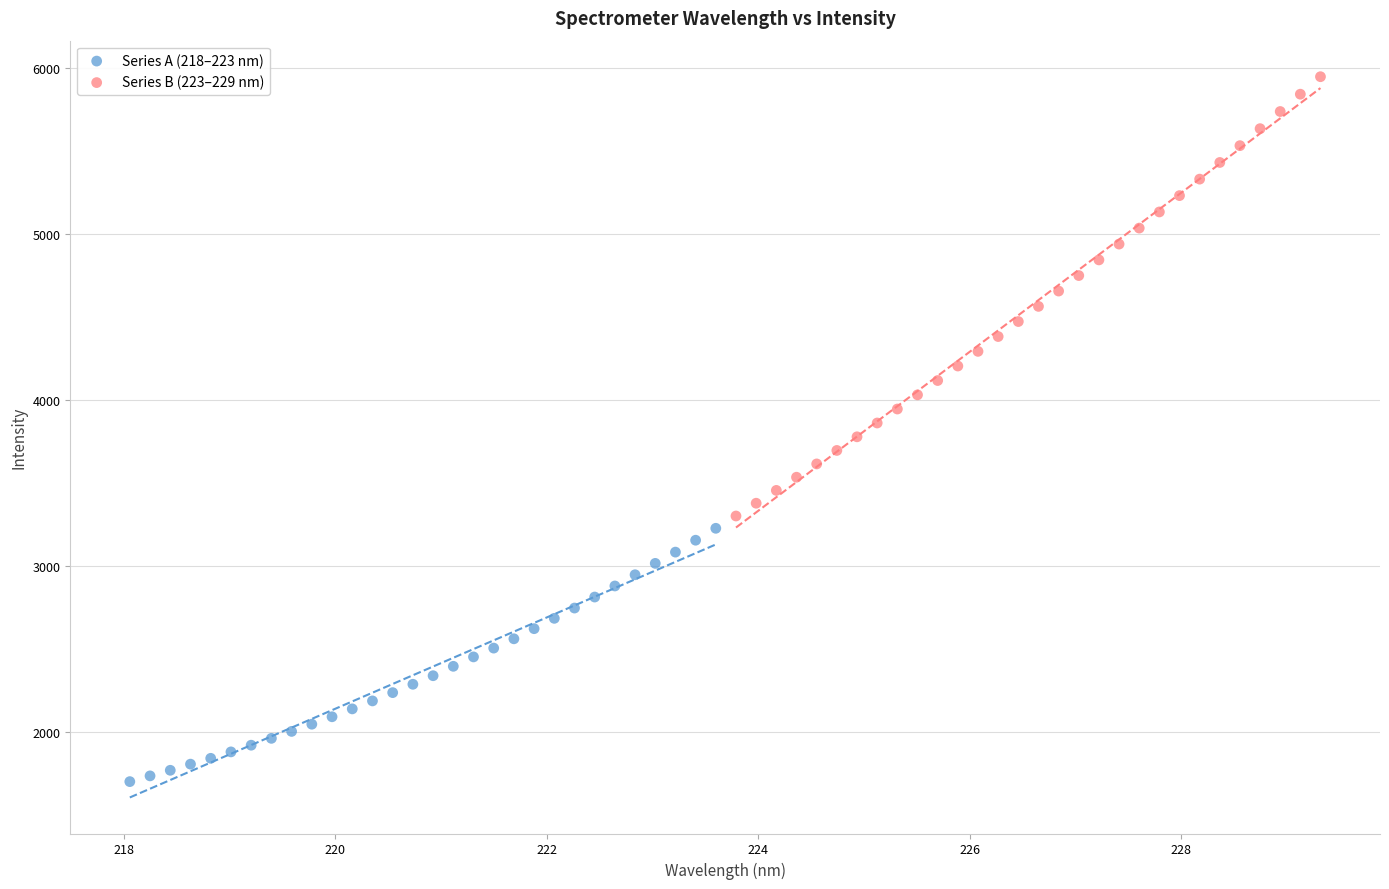

What are all the series names shown in the legend?

Series A (218–223 nm), Series B (223–229 nm)